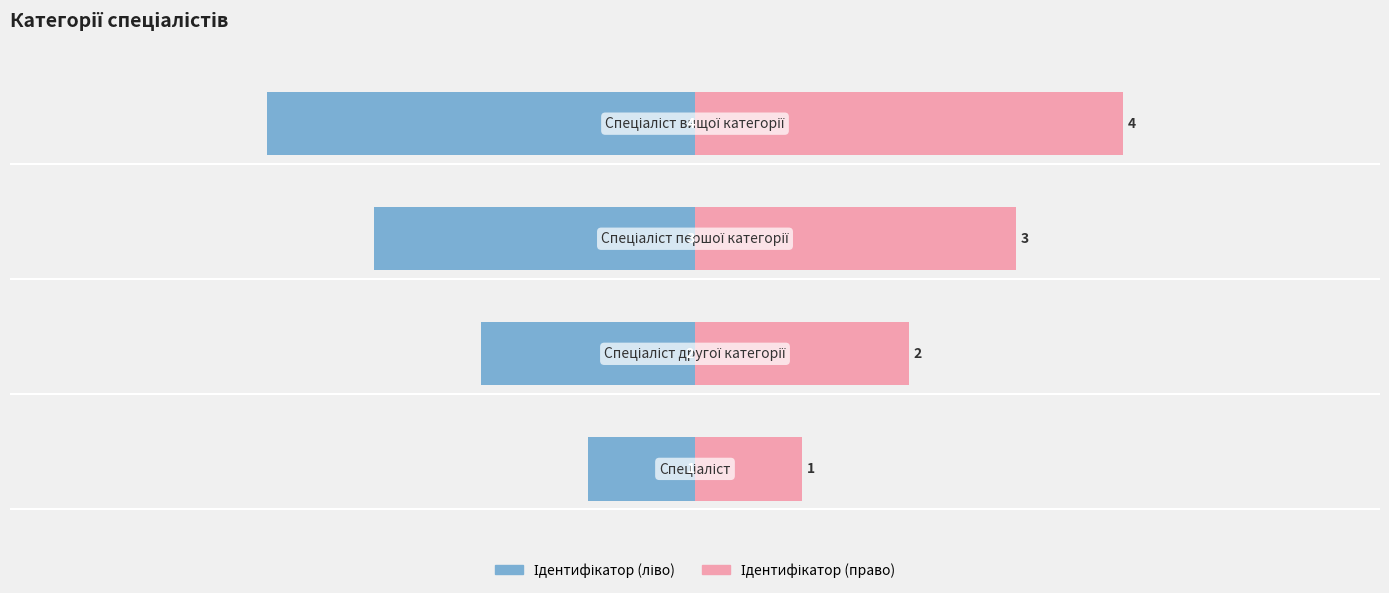

Rank the series by their maximum value, from lowest to highest.

Ідентифікатор (ліво), Ідентифікатор (право)